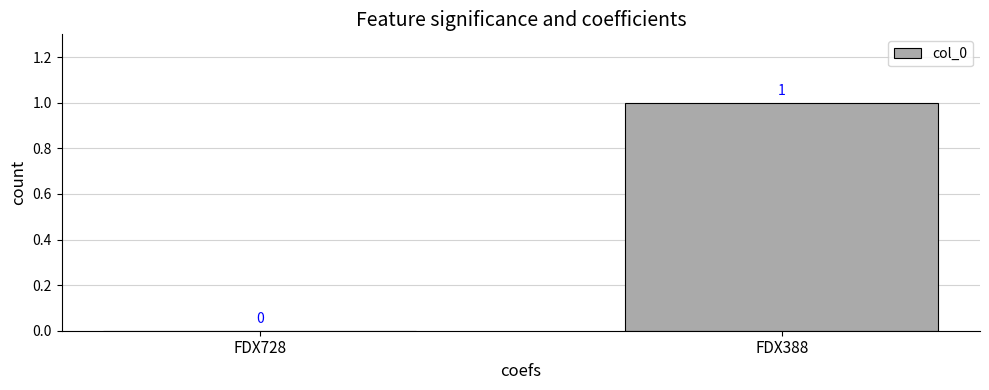

What is the greatest value displayed?

1